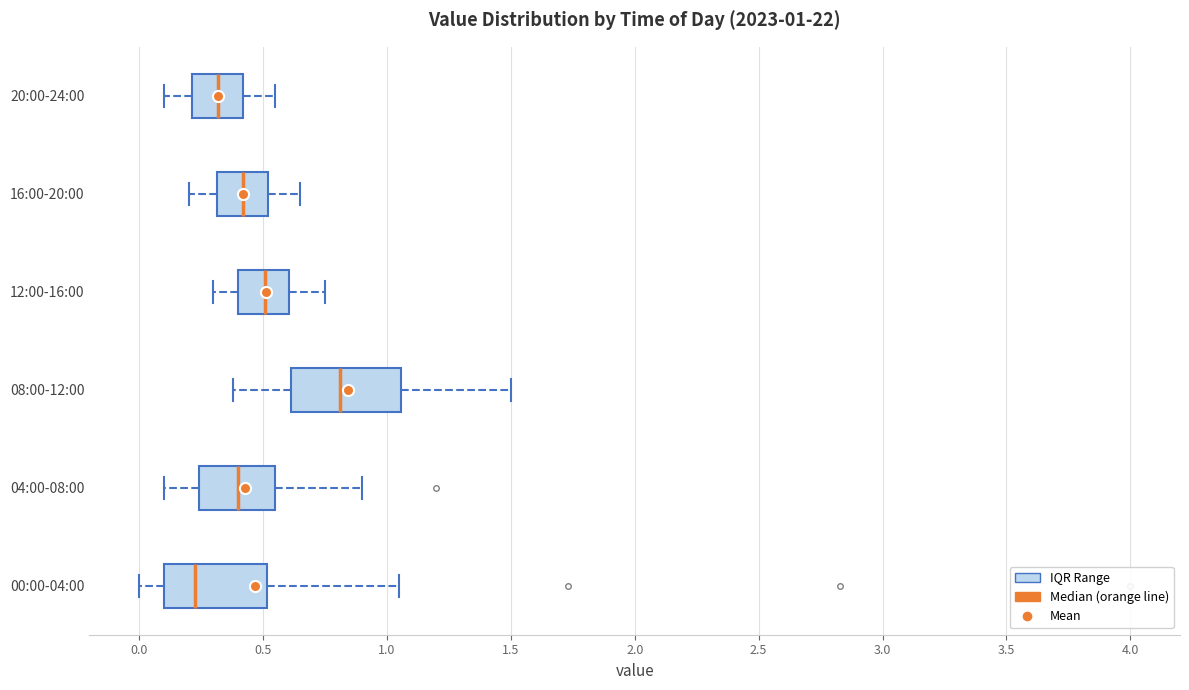

Which box has the furthest to the left median line?

00:00-04:00